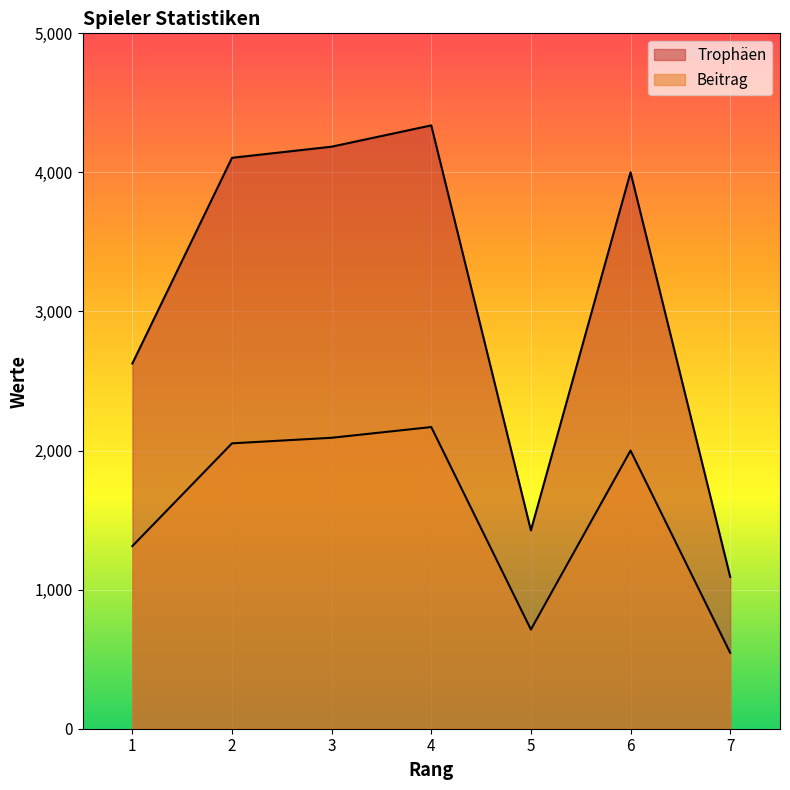

What is the total value across all series at 4?

6507